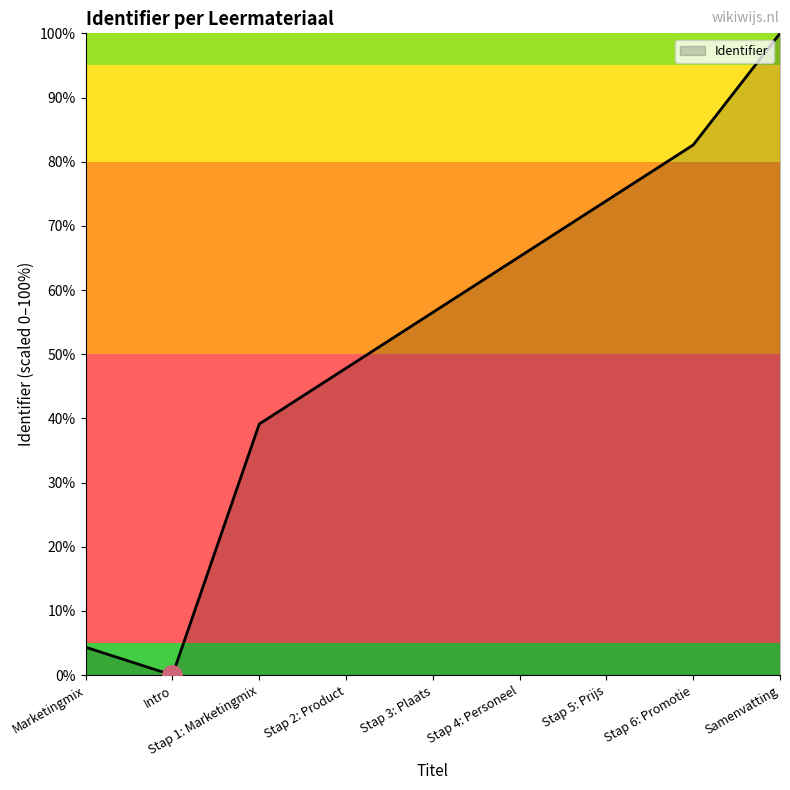

How many interior local valleys (lower than both neighbors) does the data have?

1